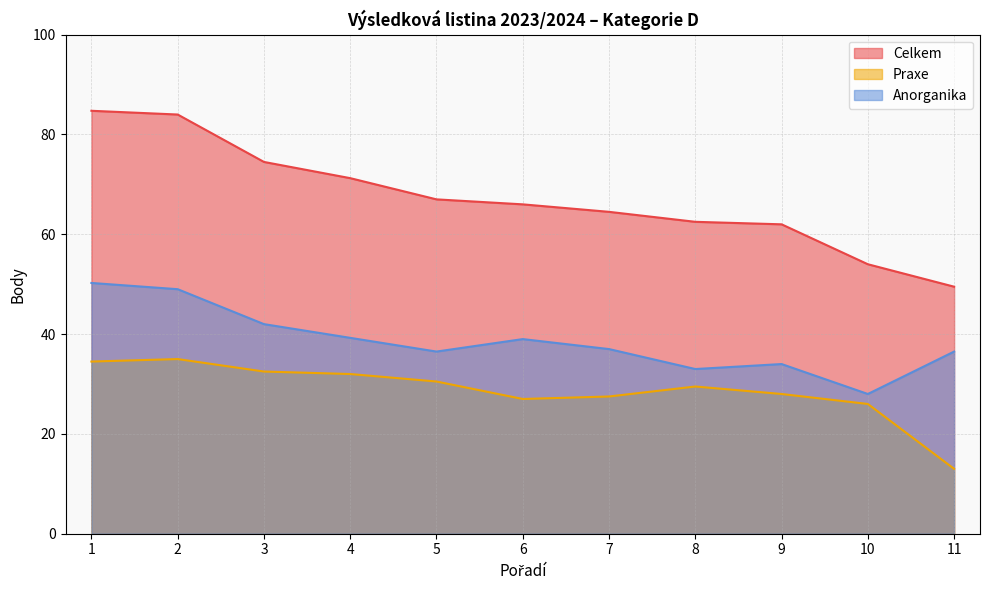

What is the sum of all Praxe values?

315.5